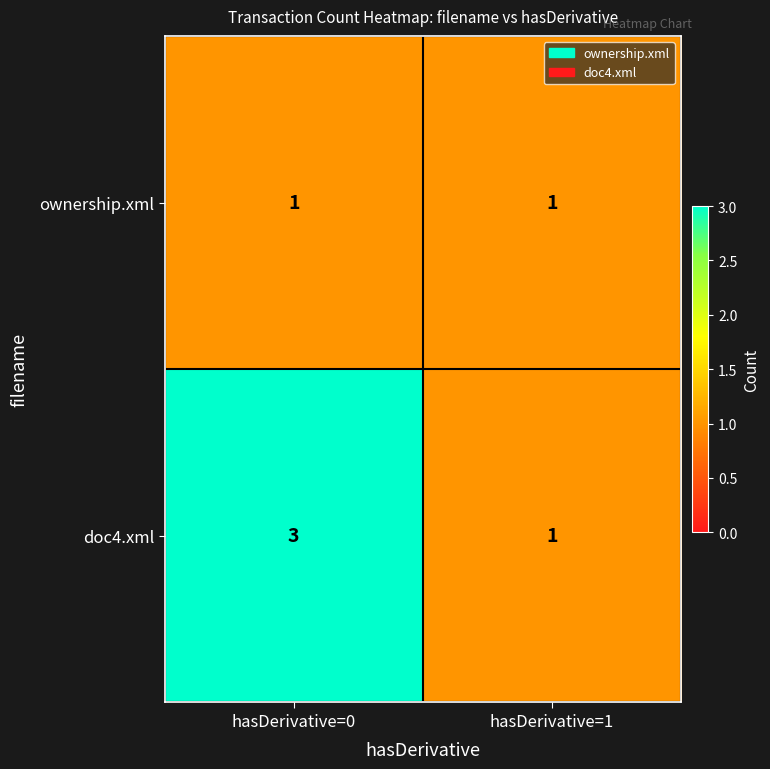

What is the greatest value displayed?

3